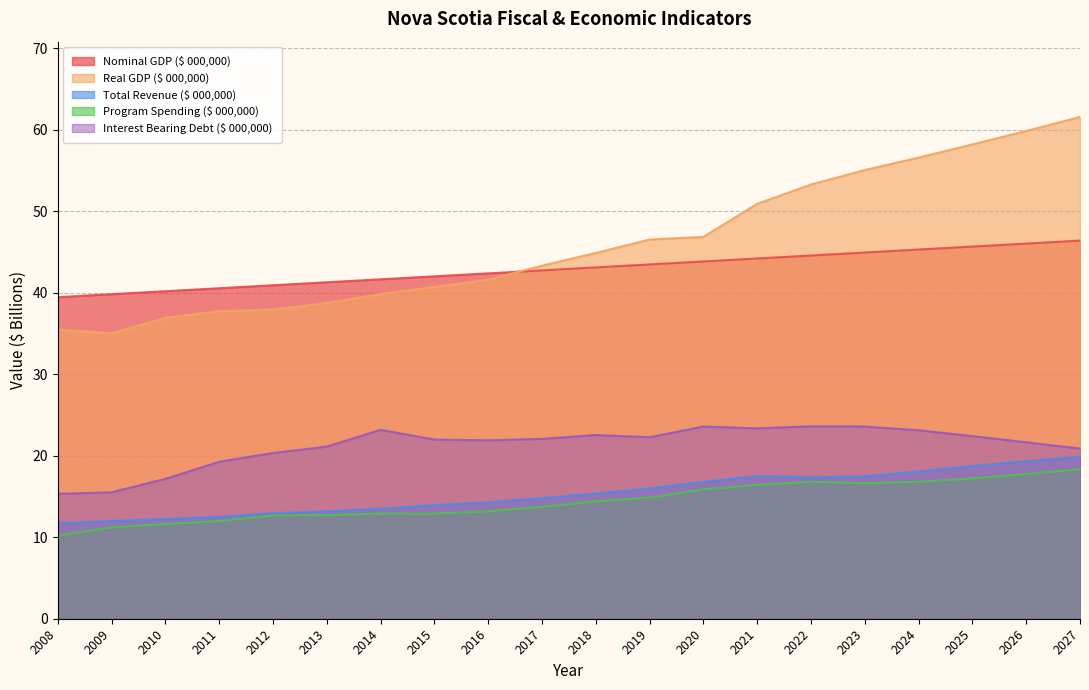

What are all the series names shown in the legend?

Nominal GDP ($ 000,000), Real GDP ($ 000,000), Total Revenue ($ 000,000), Program Spending ($ 000,000), Interest Bearing Debt ($ 000,000)